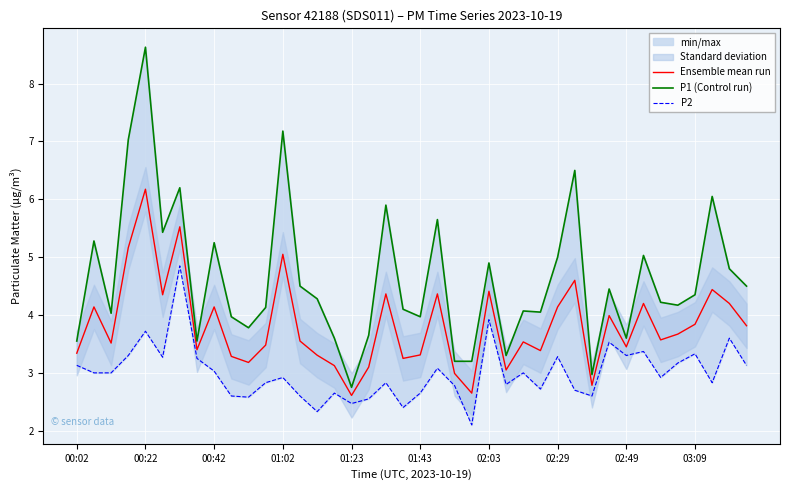

Which series has the largest range (max minus min)?

P1 (Control run)